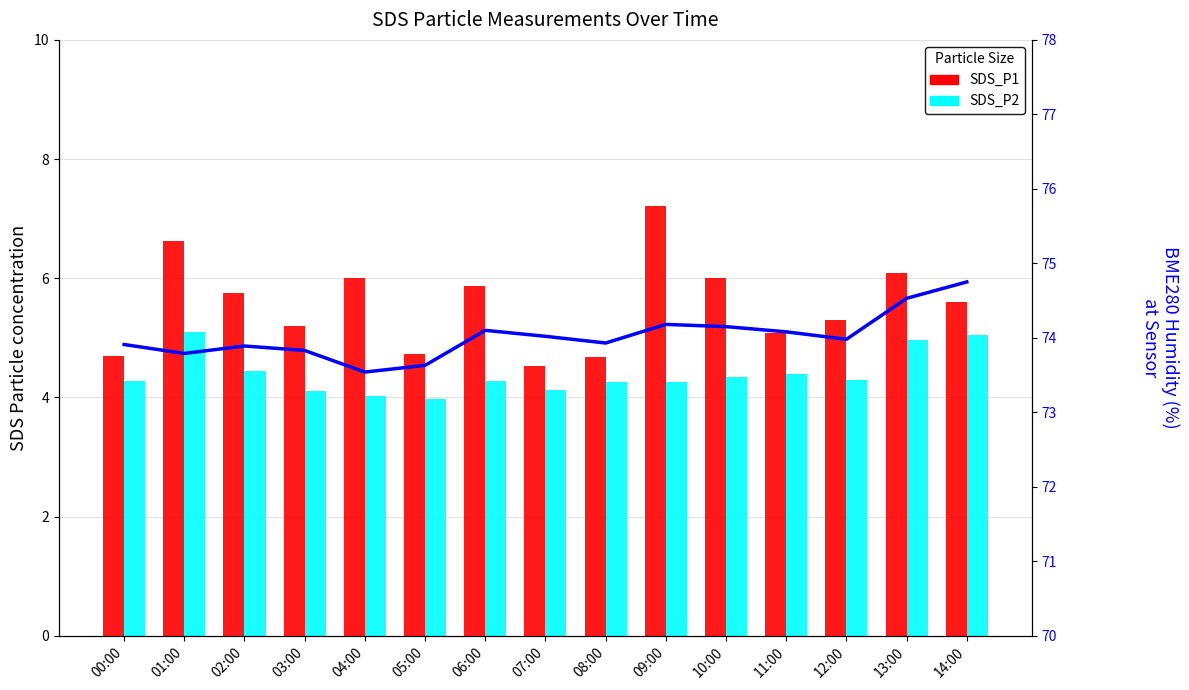

Which series changed the most between 12:00 and 13:00?

SDS_P1